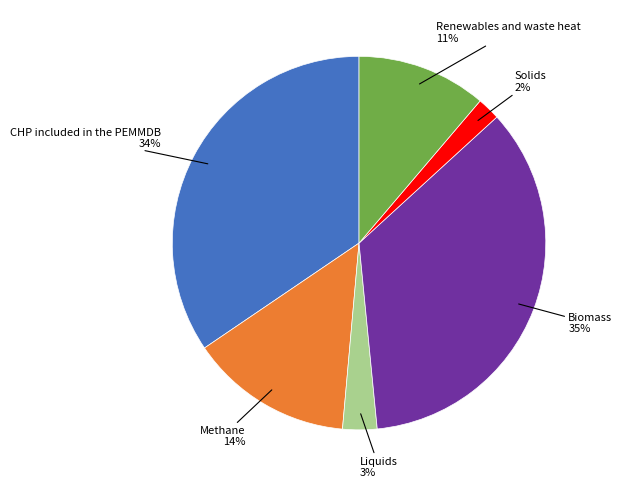

Is there any slice that represents more than half of the pie?

No